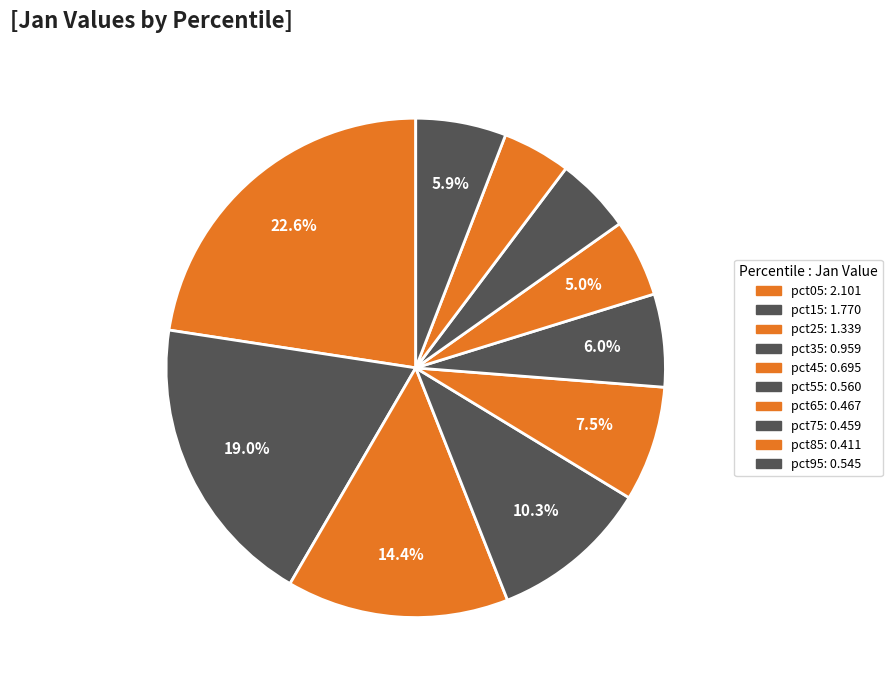

Combined, what portion of the pie is pct75 and pct45?

12.4%